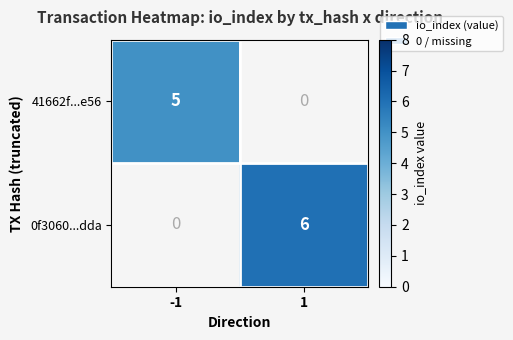

What is the maximum value shown in the chart?

6.0